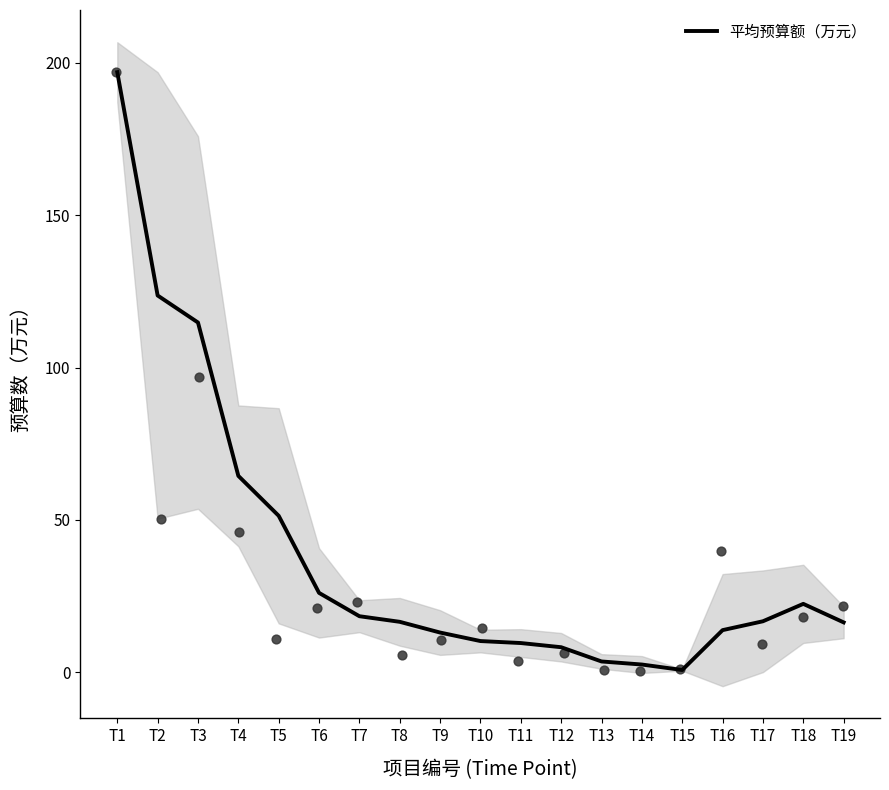

What is the ratio of the value at T16 to the value at T19?

0.8